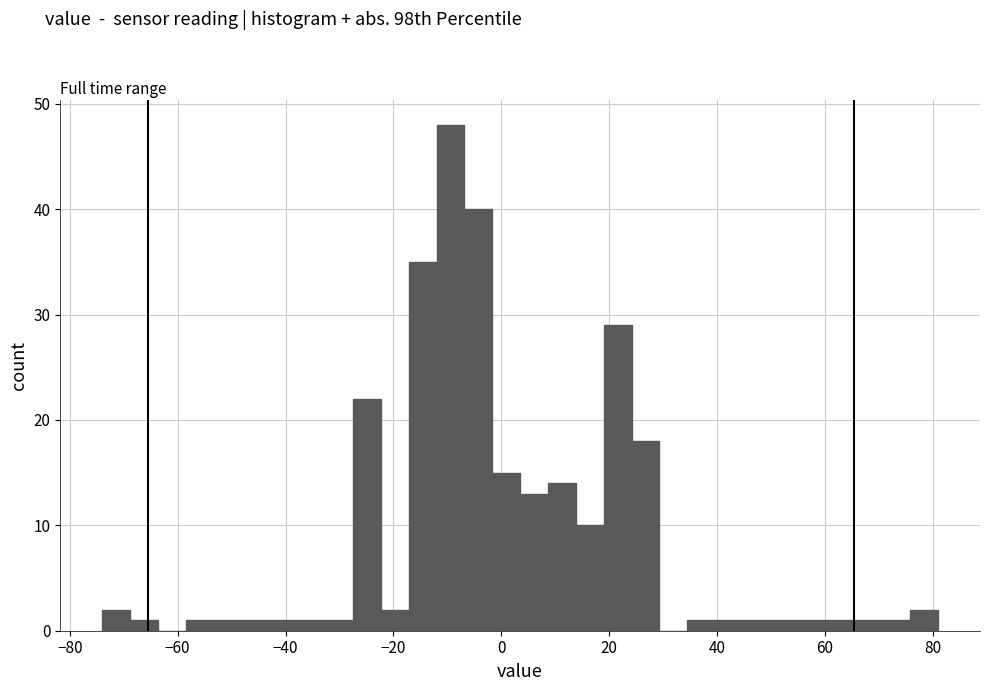

Around what value on the x-axis is the tallest bar? Give the approximate position of its centre, as read against the axis.

-10